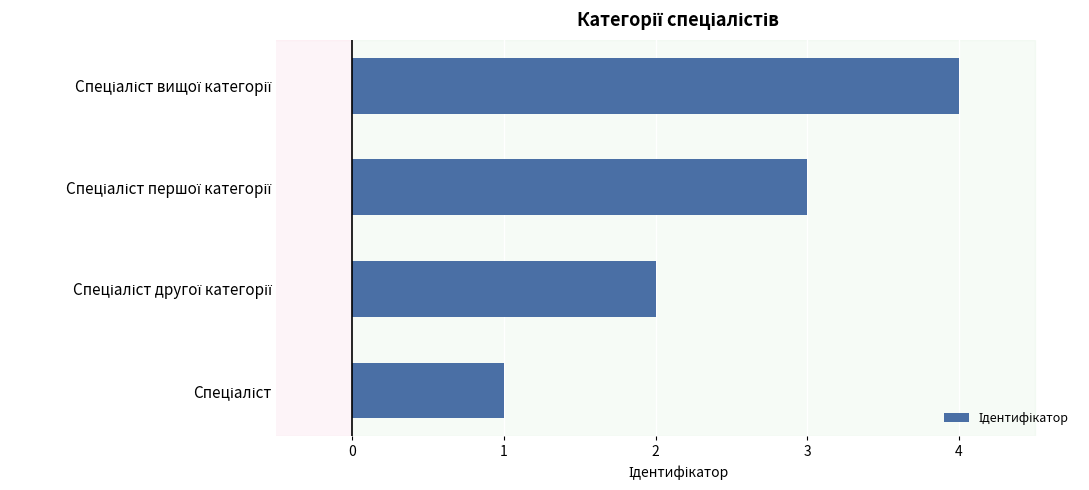

How many distinct data groups are displayed?

1